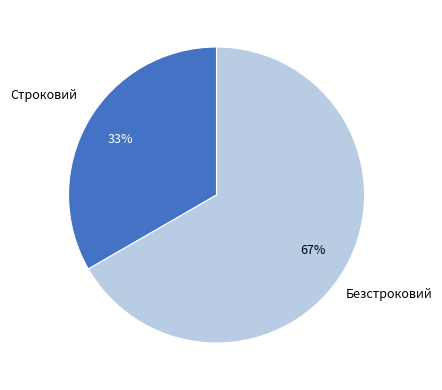

Which slice is the largest?

Безстроковий